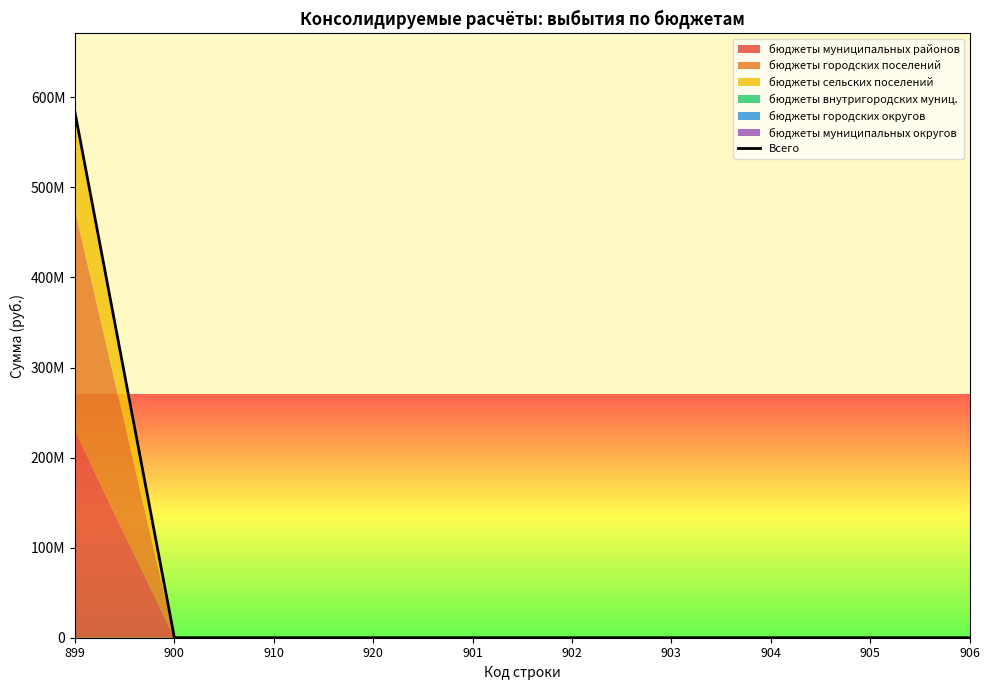

Does the chart have visible grid lines?

No